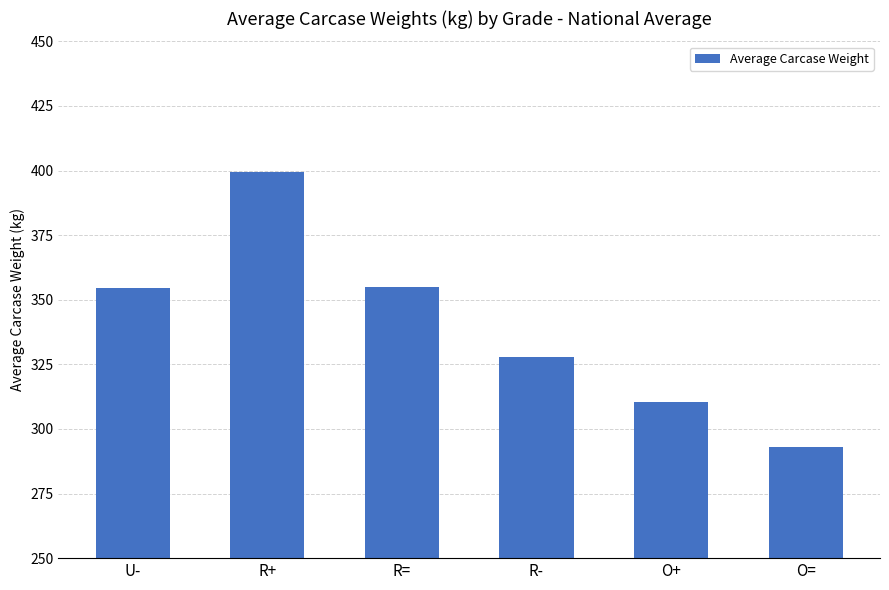

What is the label of the 4th bar from the right?

R=